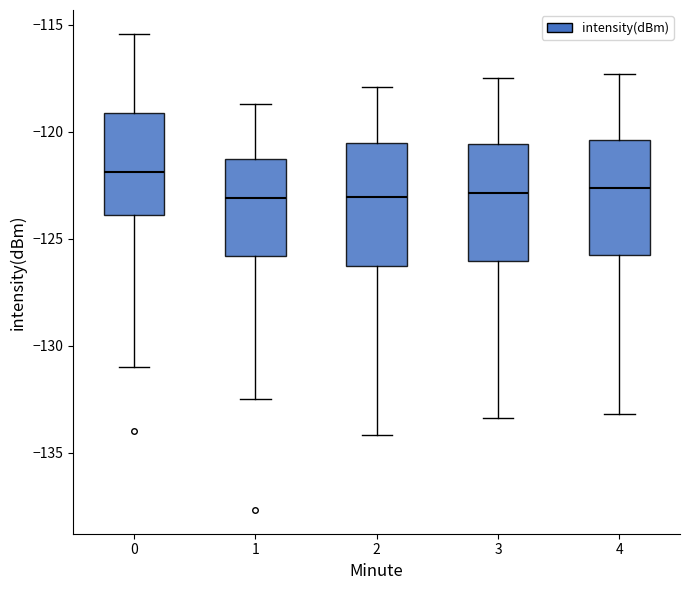

Reading left to right, transcribe this box plot: for each box, give where its median line is, the range the box spans, and where its two whiskers end, as read against the y-axis. The values are not printed on the chart, so give them approximately, as read against the axis.

0: median -122.0, box -124.0 to -119.0, whiskers -131.0 to -115.5
1: median -123.0, box -126.0 to -121.5, whiskers -132.5 to -118.5
2: median -123.0, box -126.5 to -120.5, whiskers -134.0 to -118.0
3: median -123.0, box -126.0 to -120.5, whiskers -133.5 to -117.5
4: median -122.5, box -125.5 to -120.5, whiskers -133.0 to -117.5